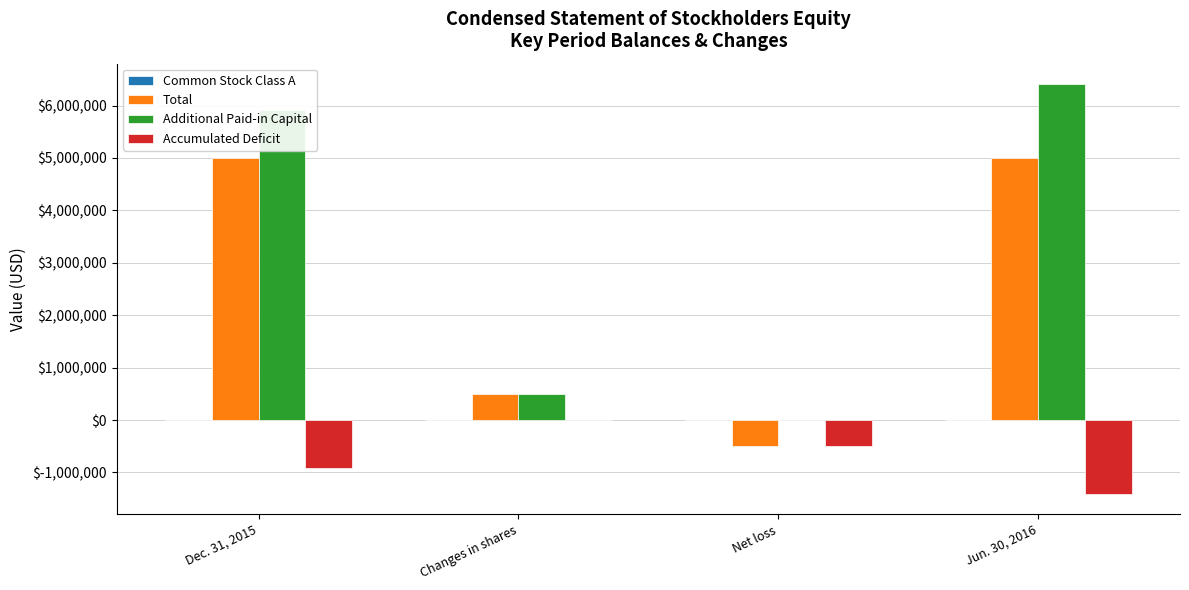

Which category has the highest value in the Accumulated Deficit series?

Changes in shares